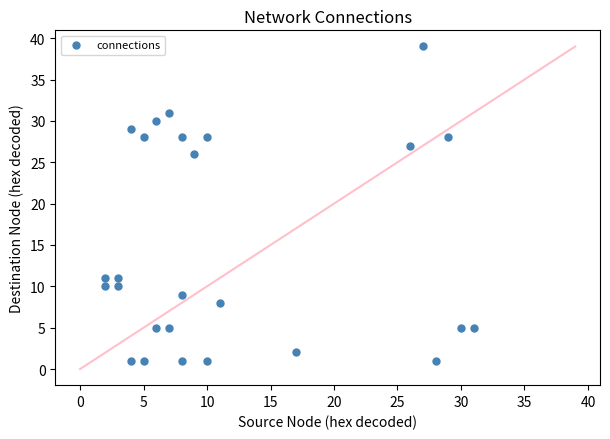

What Y value in the scatter plot is closest to 20?

26